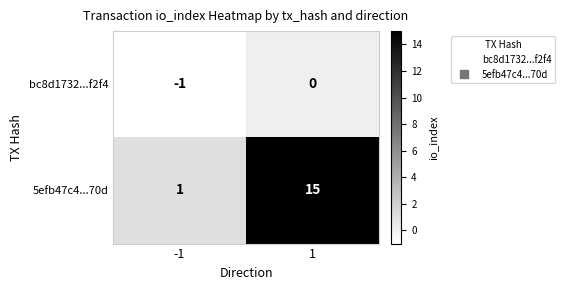

The bc8d1732...f2f4 series shows -1 at 1. True or false?

False